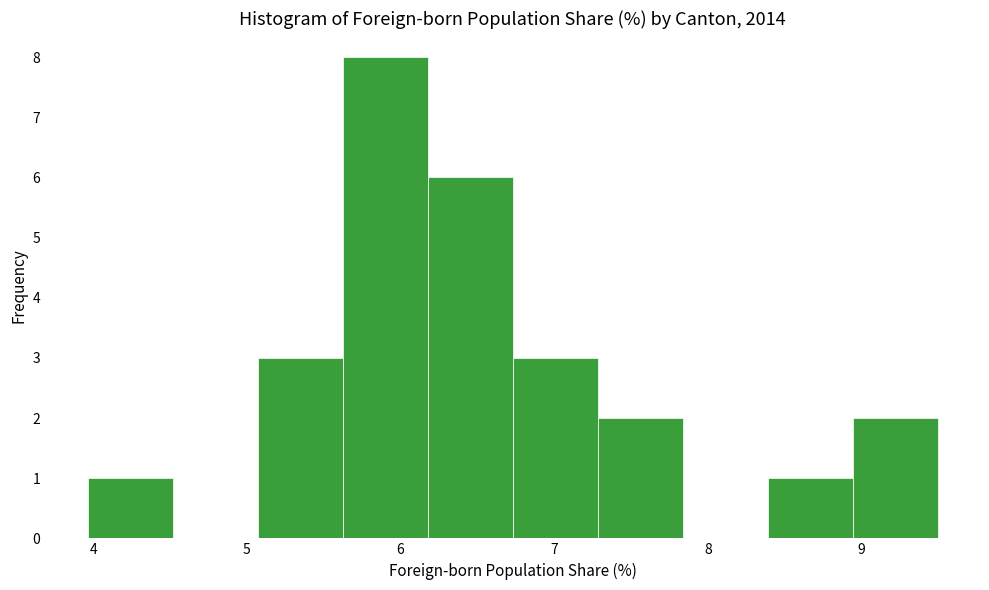

Which range on the x-axis has the tallest bar?

5.6 to 6.2